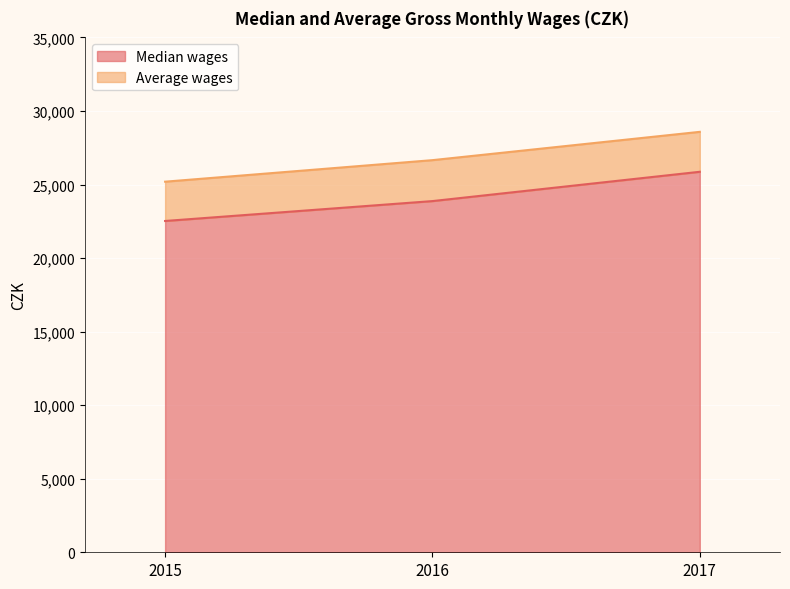

What is the sum of the Average wages values at 2017 and 2016?

55236